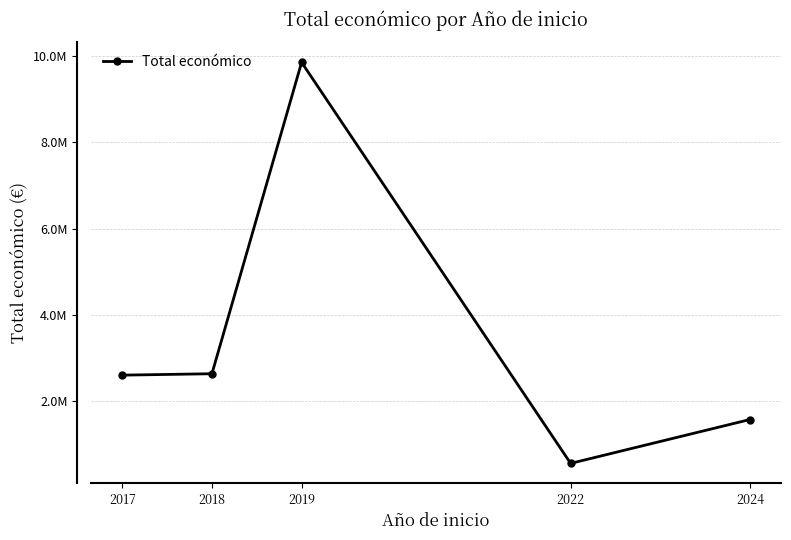

List the labels in order of value, smallest first.

2022, 2024, 2017, 2018, 2019